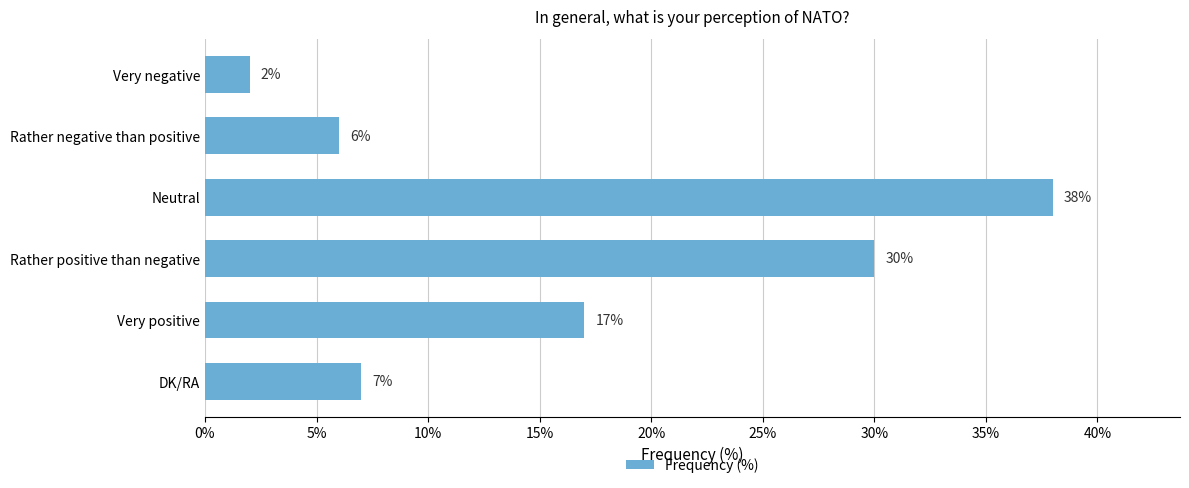

What is the sum of all values?

100